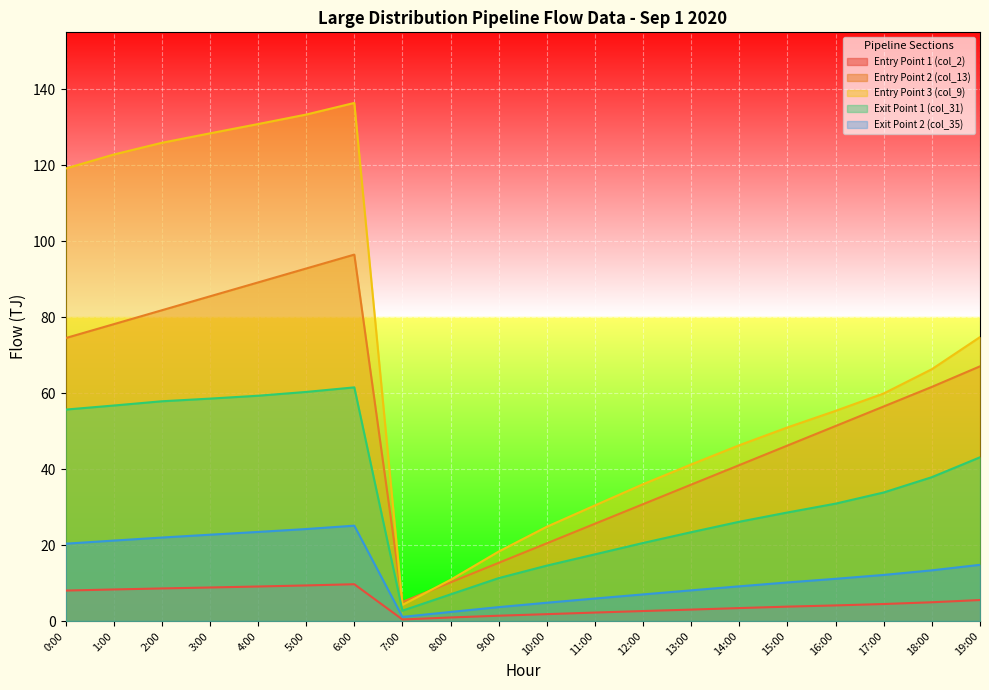

What are all the series names shown in the legend?

Entry Point 1 (col_2), Entry Point 2 (col_13), Entry Point 3 (col_9), Exit Point 1 (col_31), Exit Point 2 (col_35)